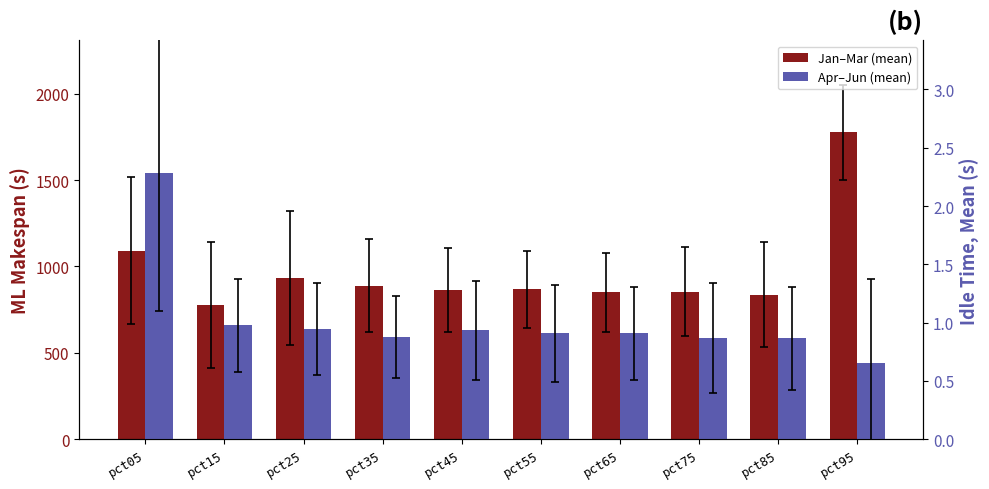

Rank the series at pct95 from lowest to highest value.

Apr–Jun (mean), Jan–Mar (mean)